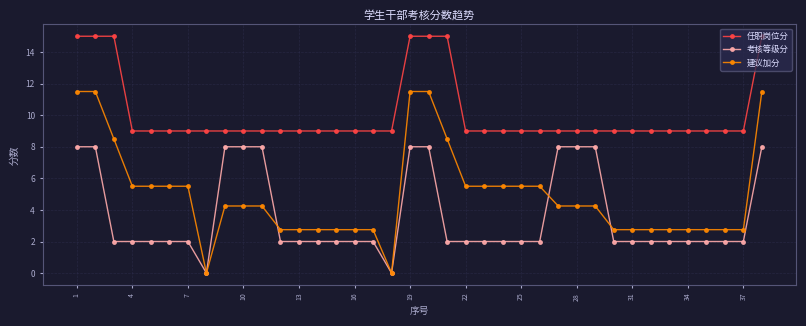

Which series has the widest spread of values?

建议加分